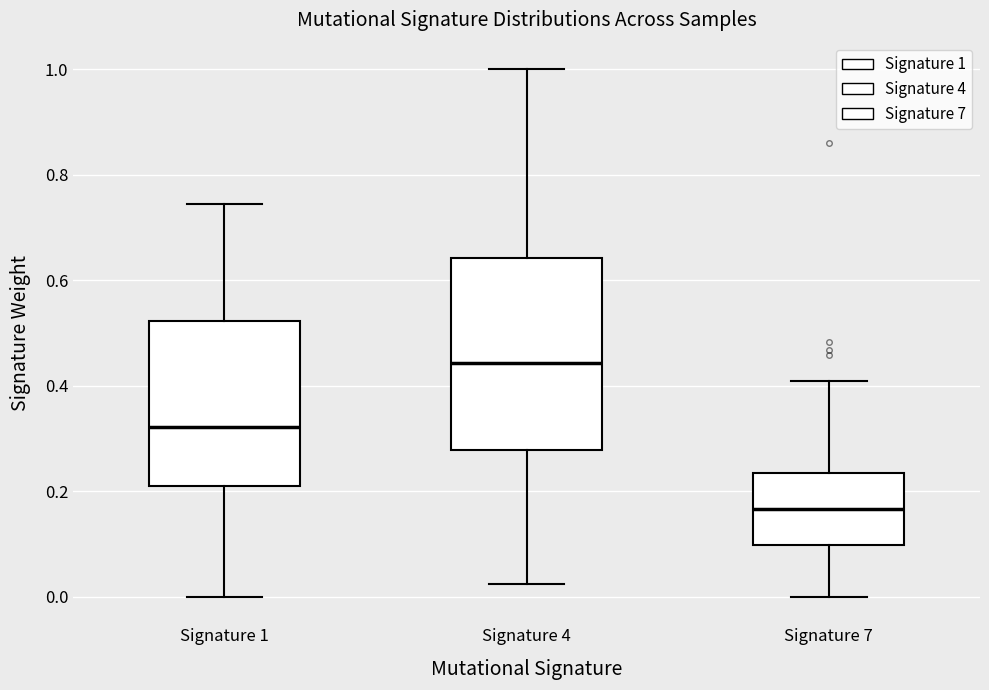

Reading left to right, read every box against the y-axis: the position of its median line, the range the box covers, and the ends of its whiskers. The values are not printed on the chart, so give them approximately, as read against the axis.

Signature 1: median 0.32, box 0.22 to 0.52, whiskers 0.00 to 0.74
Signature 4: median 0.44, box 0.28 to 0.64, whiskers 0.02 to 1.00
Signature 7: median 0.16, box 0.10 to 0.24, whiskers 0.00 to 0.40